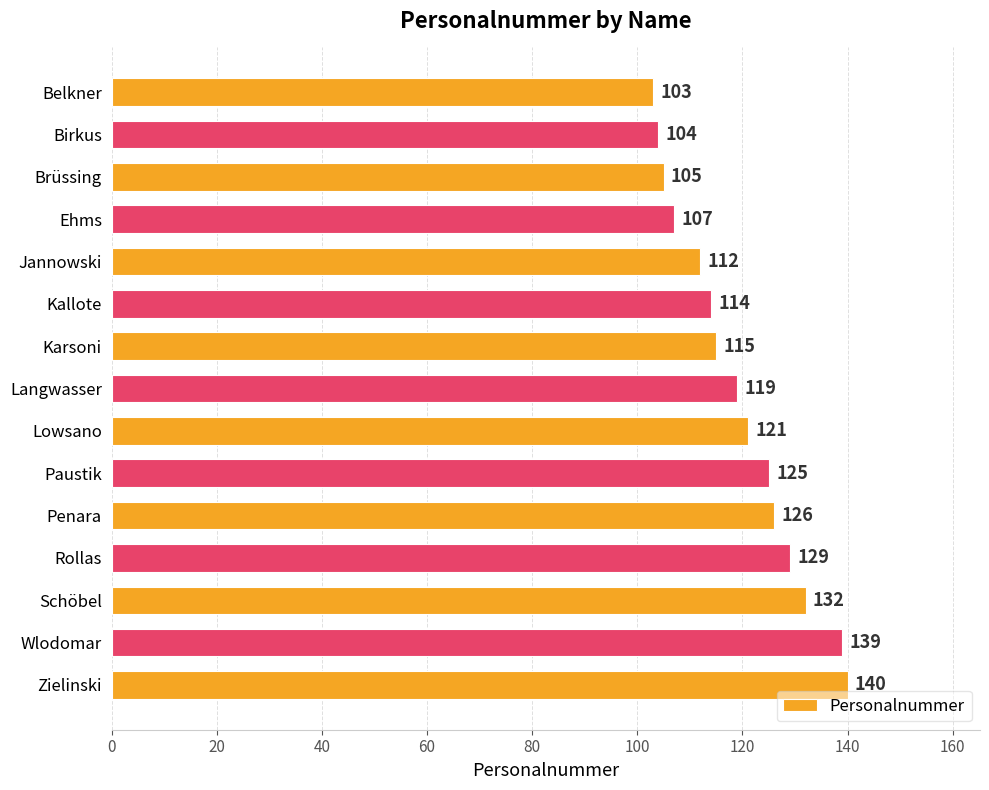

List the labels in order of value, largest first.

Zielinski, Wlodomar, Schöbel, Rollas, Penara, Paustik, Lowsano, Langwasser, Karsoni, Kallote, Jannowski, Ehms, Brüssing, Birkus, Belkner